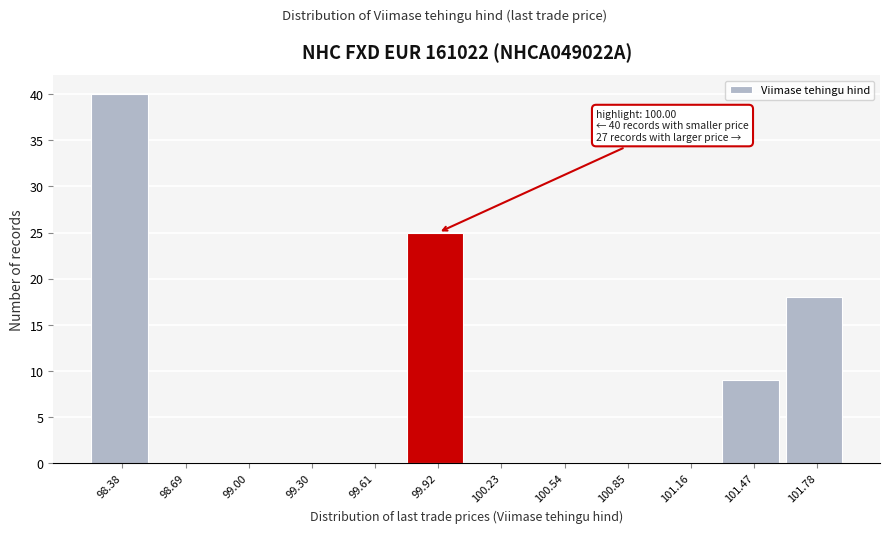

Over which range of the x-axis is the bar tallest?

98.20 to 98.55